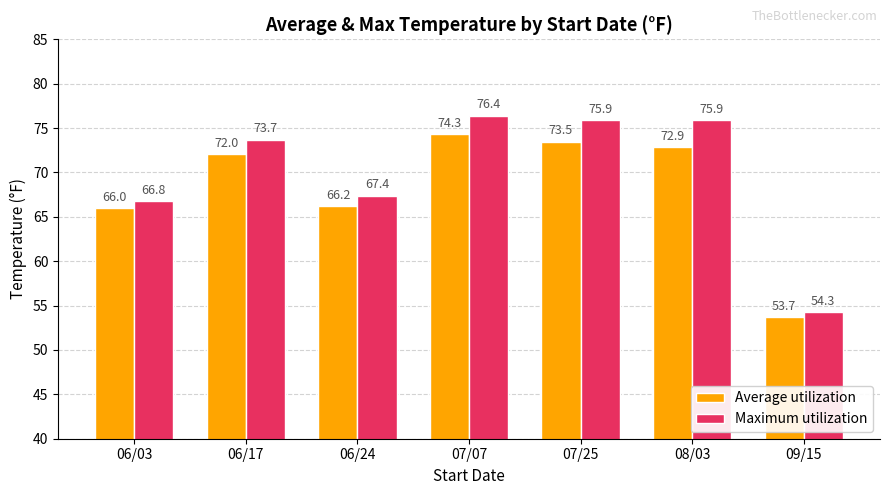

Which series changed the most between 07/07 and 07/25?

Average utilization